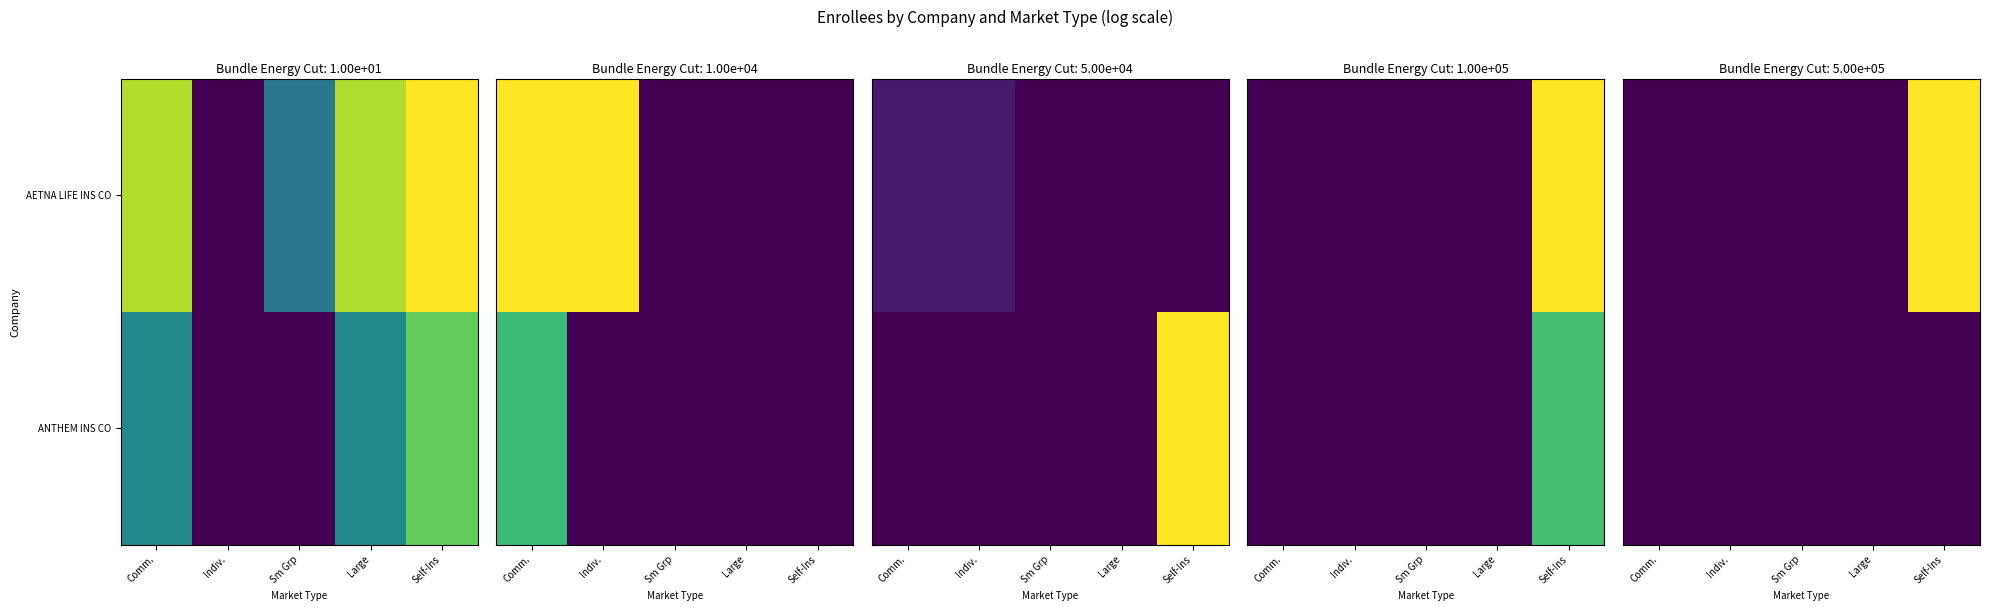

At how many categories does at least one series exceed 0?

1